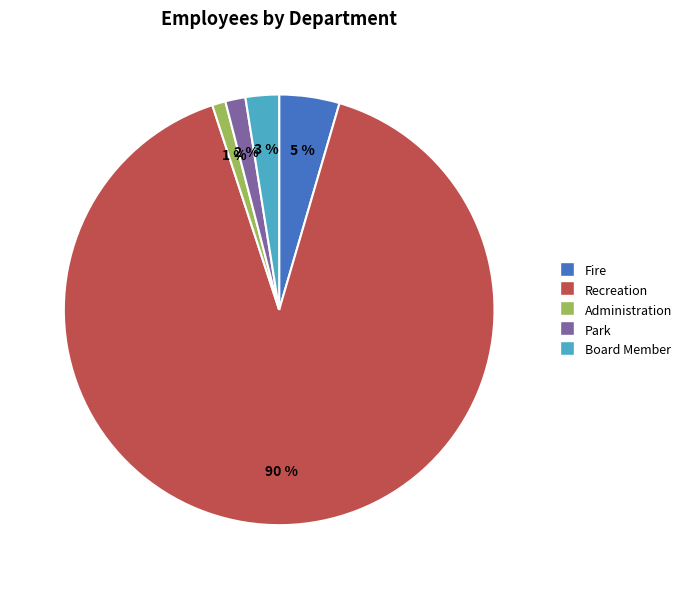

Is there a majority slice in this chart?

Yes